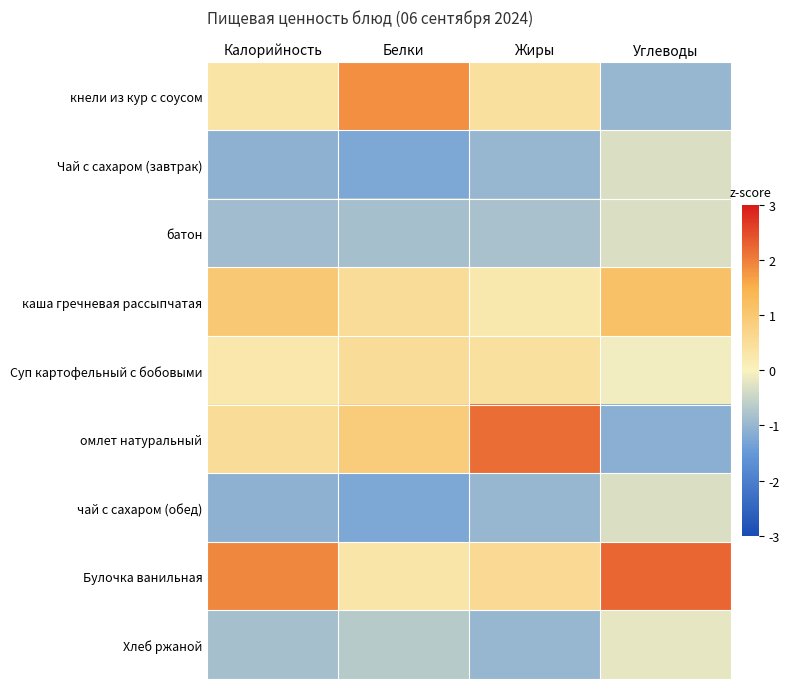

At Калорийность, list the series in order from largest to smallest.

Булочка ванильная, каша гречневая рассыпчатая, омлет натуральный, кнели из кур с соусом, Суп картофельный с бобовыми, Хлеб ржаной, батон, Чай с сахаром (завтрак), чай с сахаром (обед)